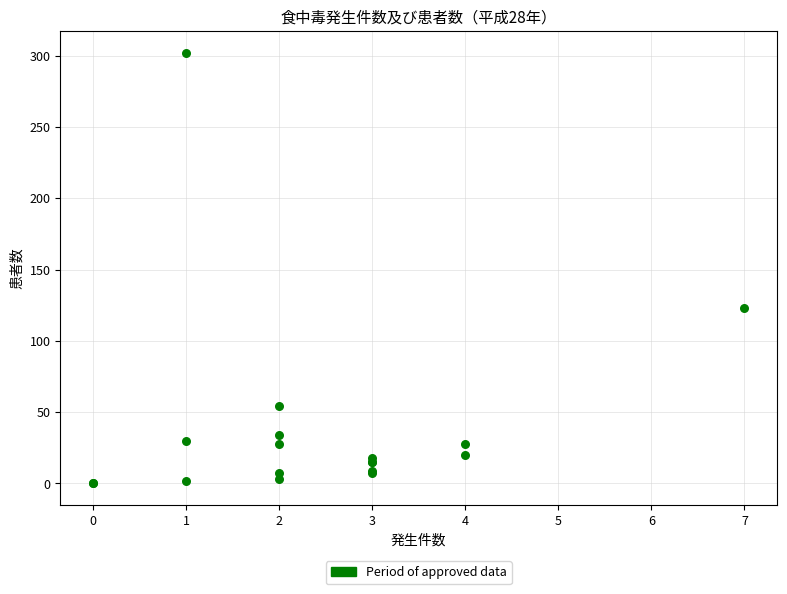

What Y value in the scatter plot is closest to 151?

123